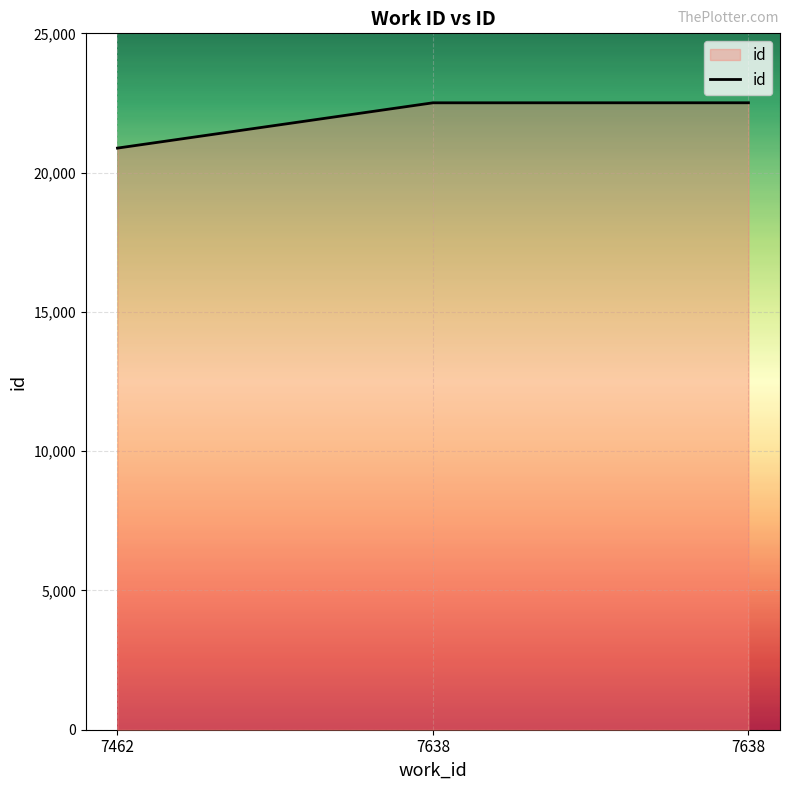

How many categories are shown in the chart?

3